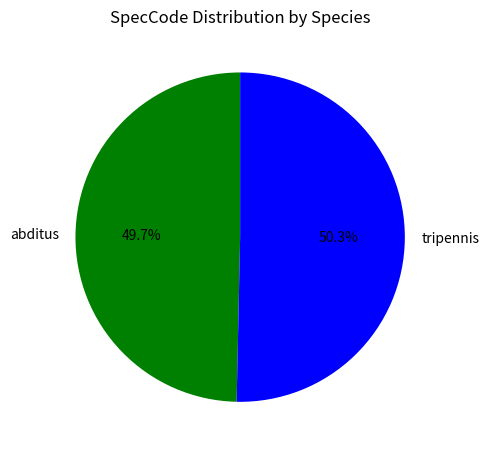

How many slices are in this pie chart?

2